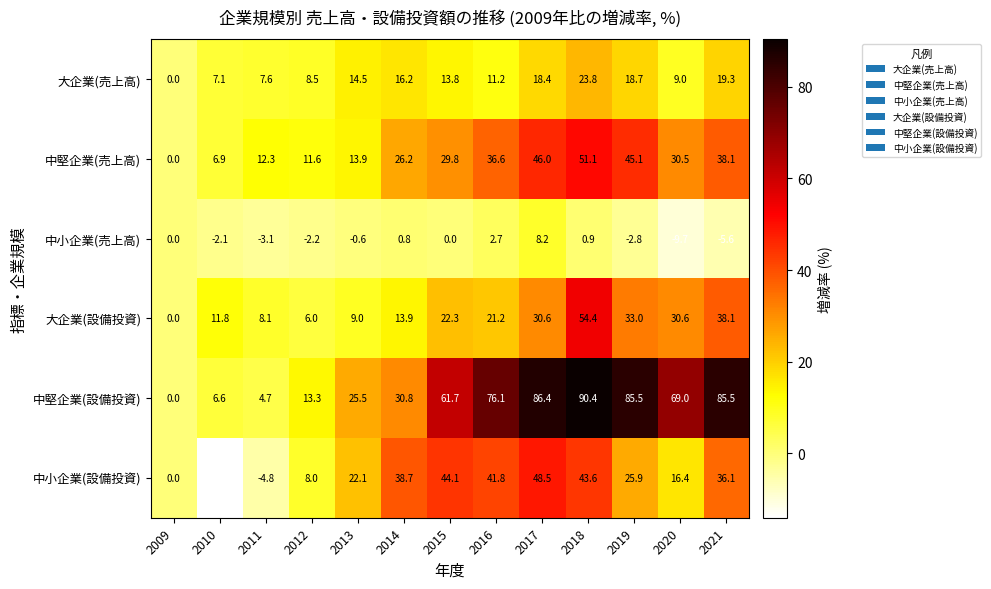

How many data points in 中小企業(設備投資) are less than 25?

6